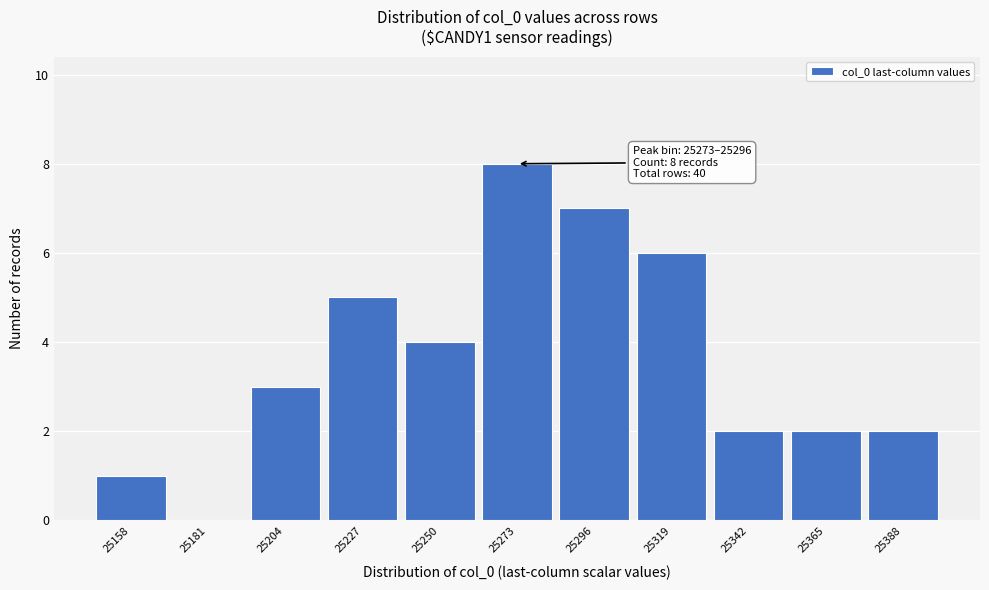

Reading left to right, list all the values displayed in this chart.

25158=1	25181=0	25204=3	25227=5	25250=4	25273=8	25296=7	25319=6	25342=2	25365=2	25388=2